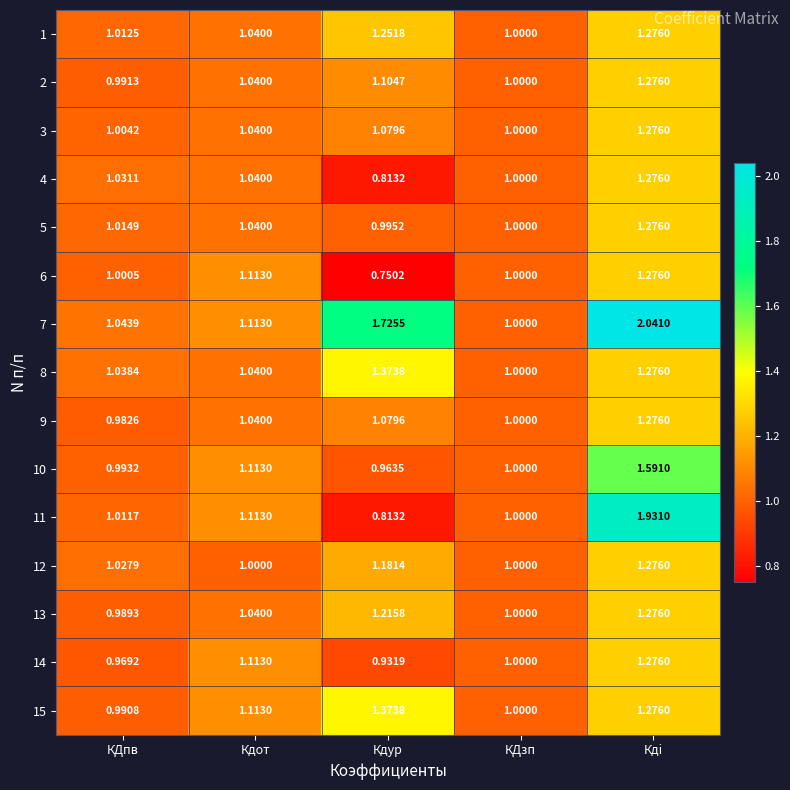

At which label does 12 reach its peak?

Кдi